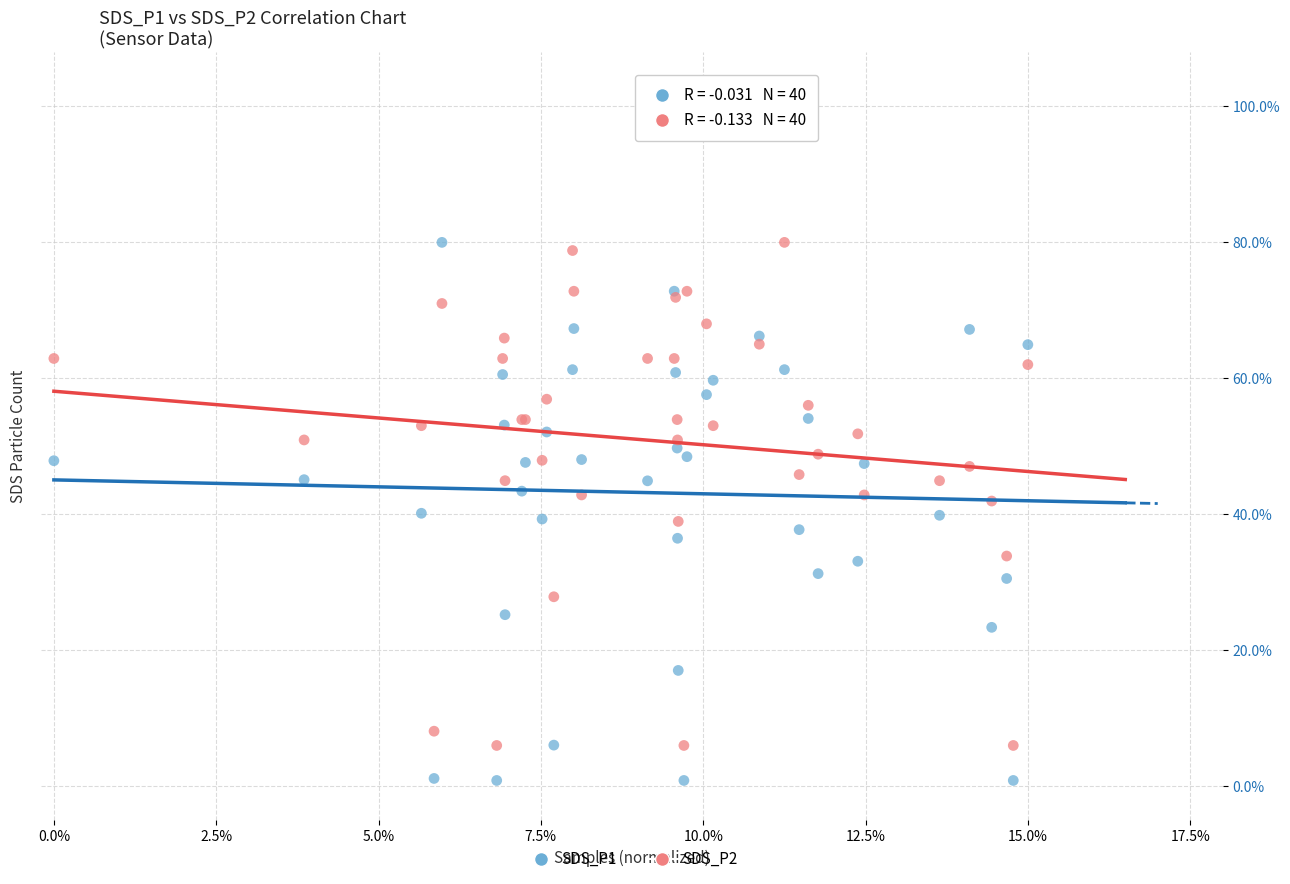

Which series has the largest Y range (max minus min)?

SDS_P1